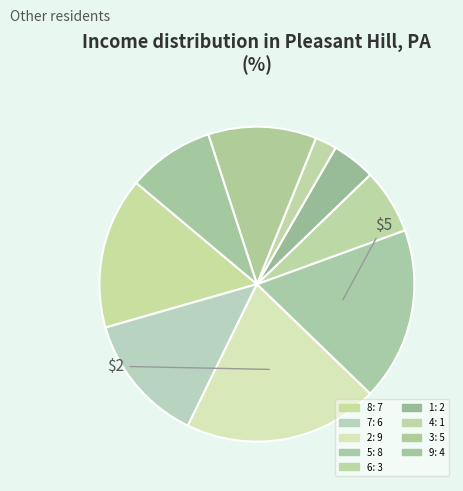

How many segments does this pie chart have?

9